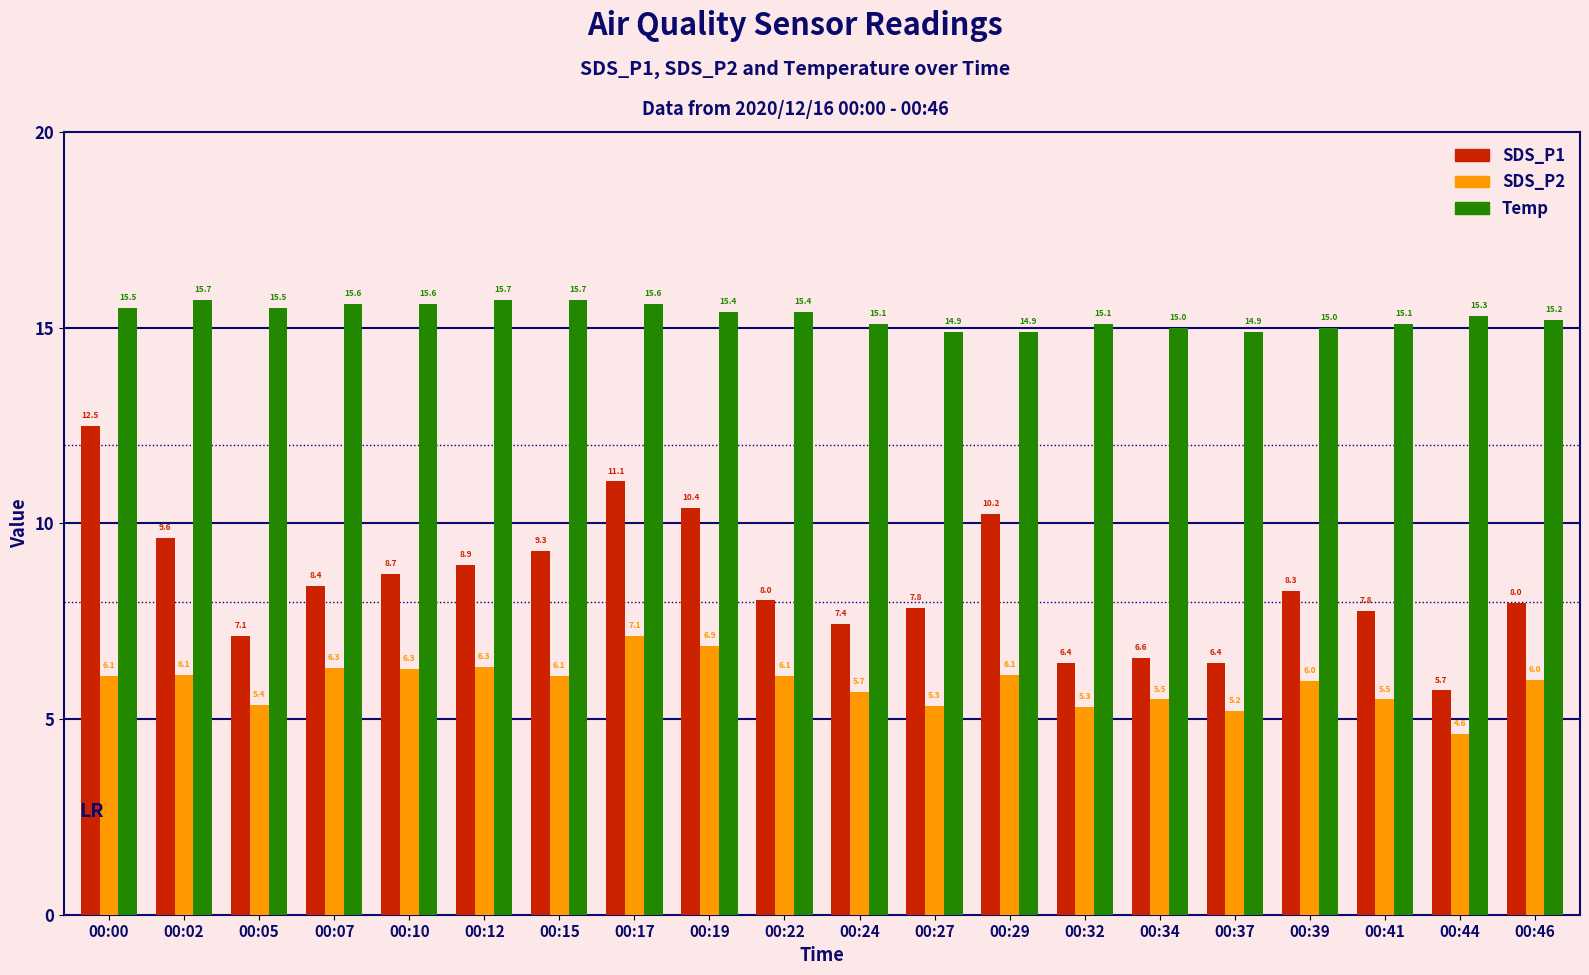

What is the value of the SDS_P1 bar at the 8th from the left?

11.1